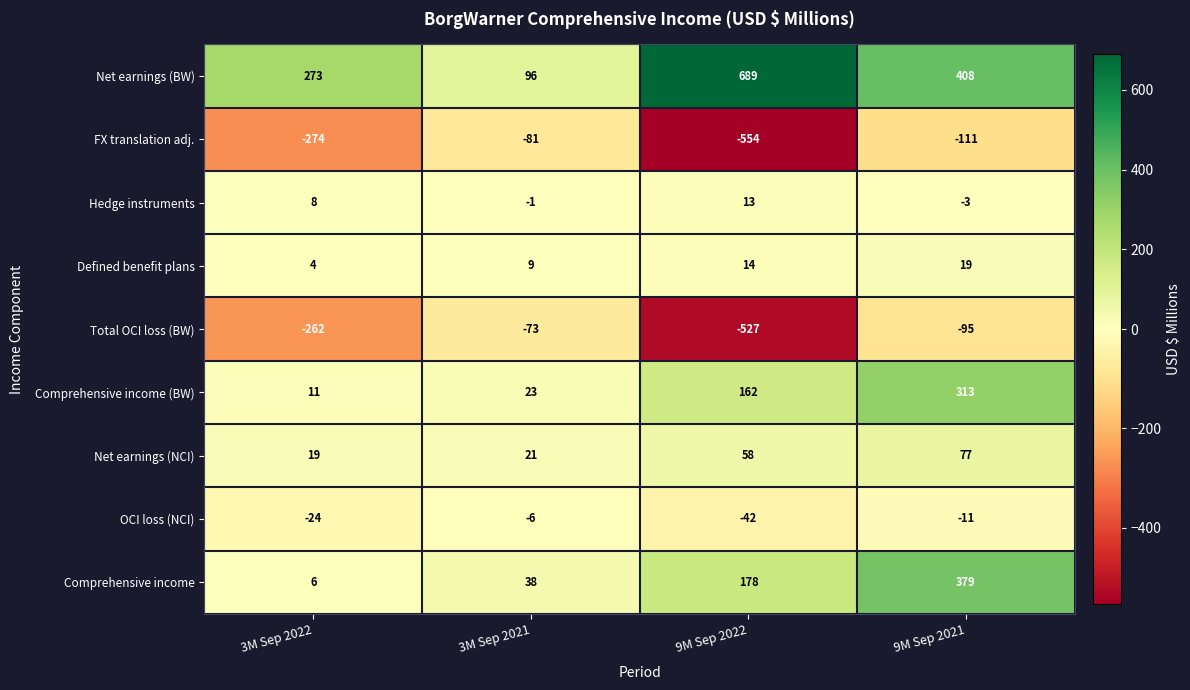

List the labels in order of OCI loss (NCI) value, largest first.

3M Sep 2021, 9M Sep 2021, 3M Sep 2022, 9M Sep 2022